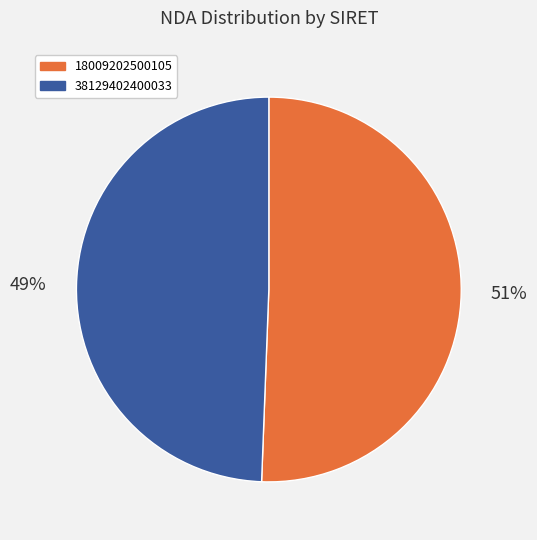

Approximately how many times larger is the value at 18009202500105 compared to 38129402400033?

1.0